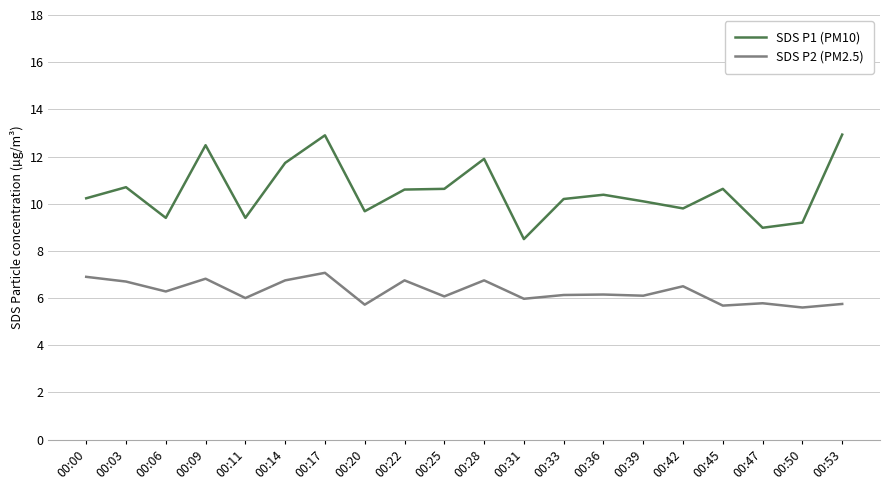

True or false: SDS P1 (PM10) has a value of 17.7 at 00:22.

False